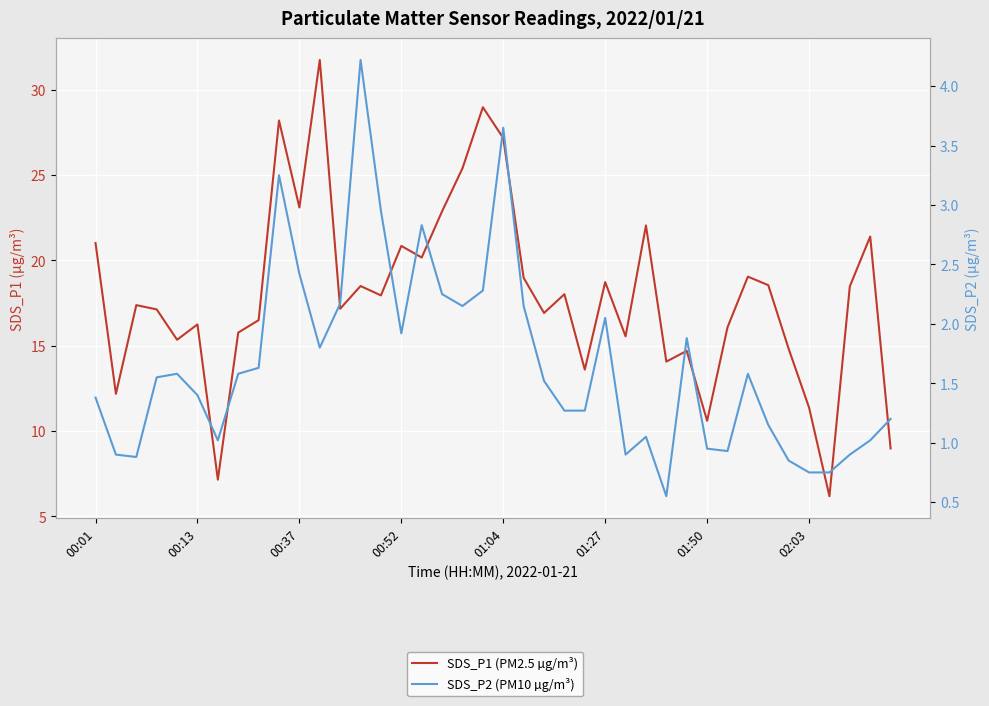

At how many categories does at least one series exceed 16?

27